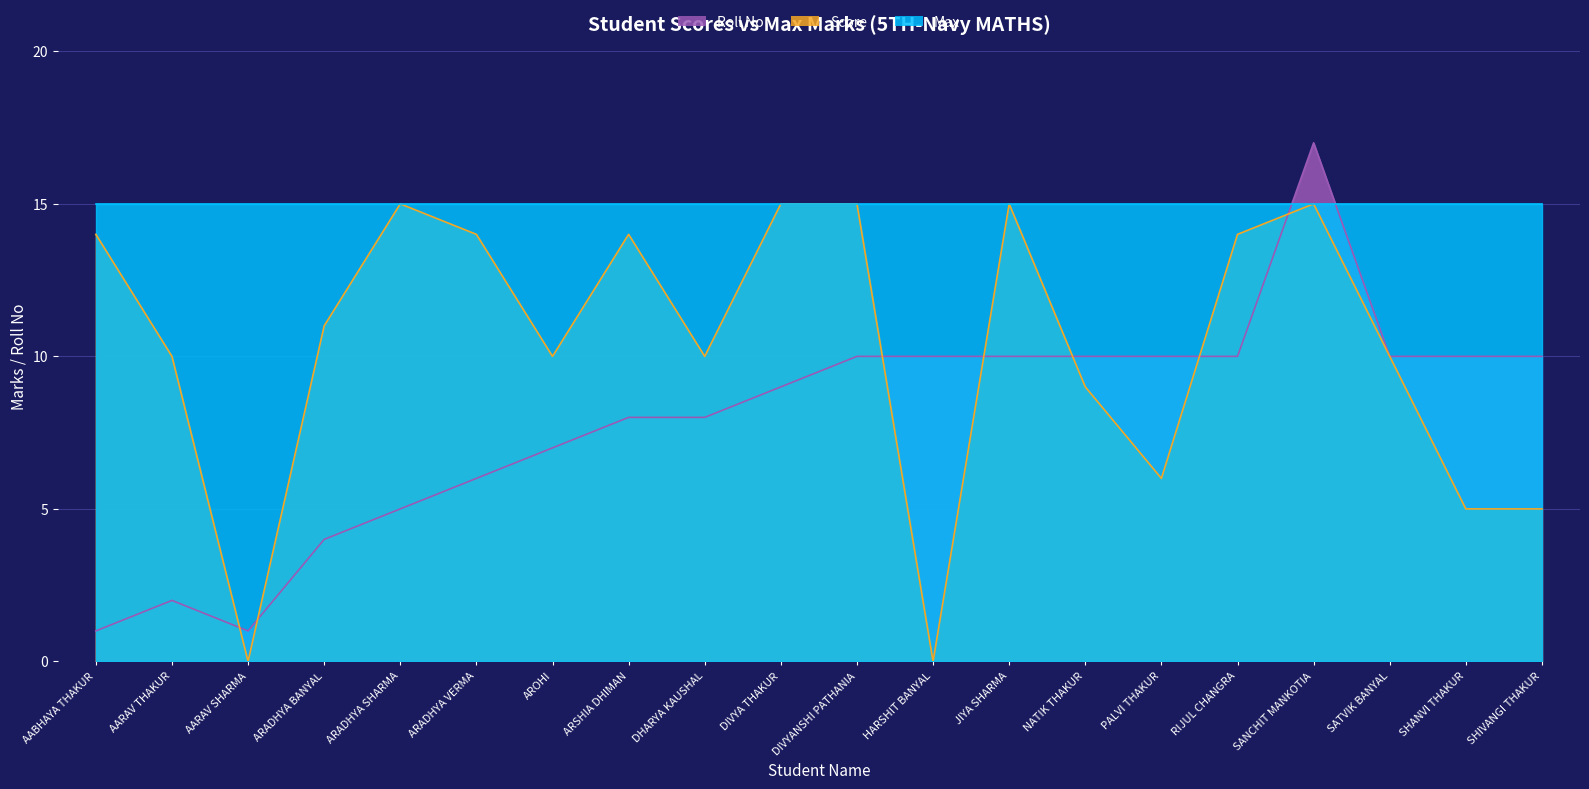

What is the difference between the highest and lowest values at ARSHIA DHIMAN?

7